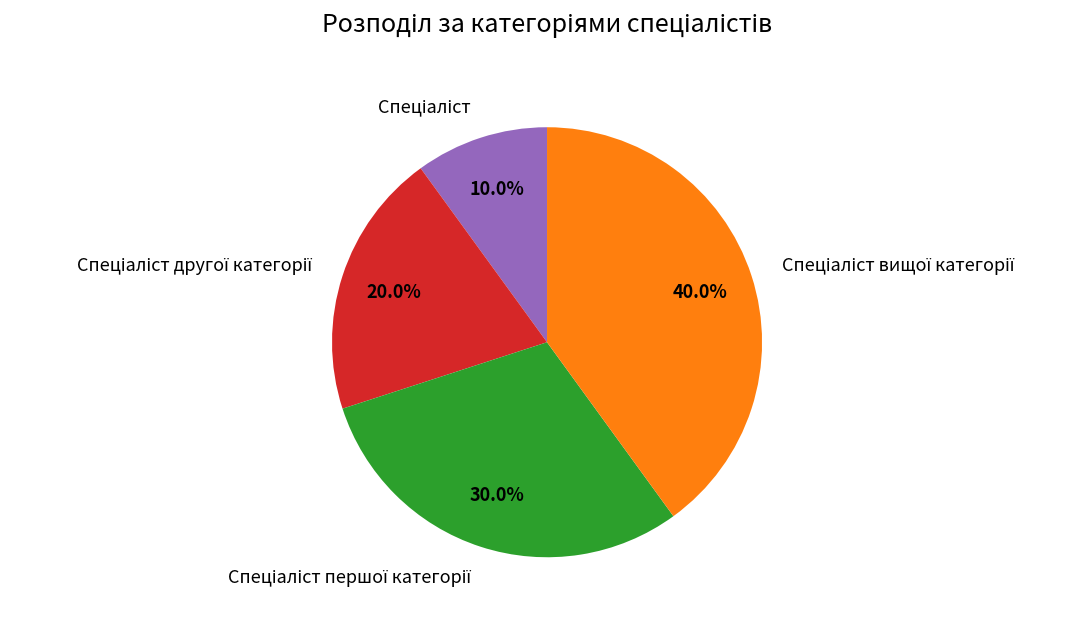

Is there any slice that represents more than half of the pie?

No